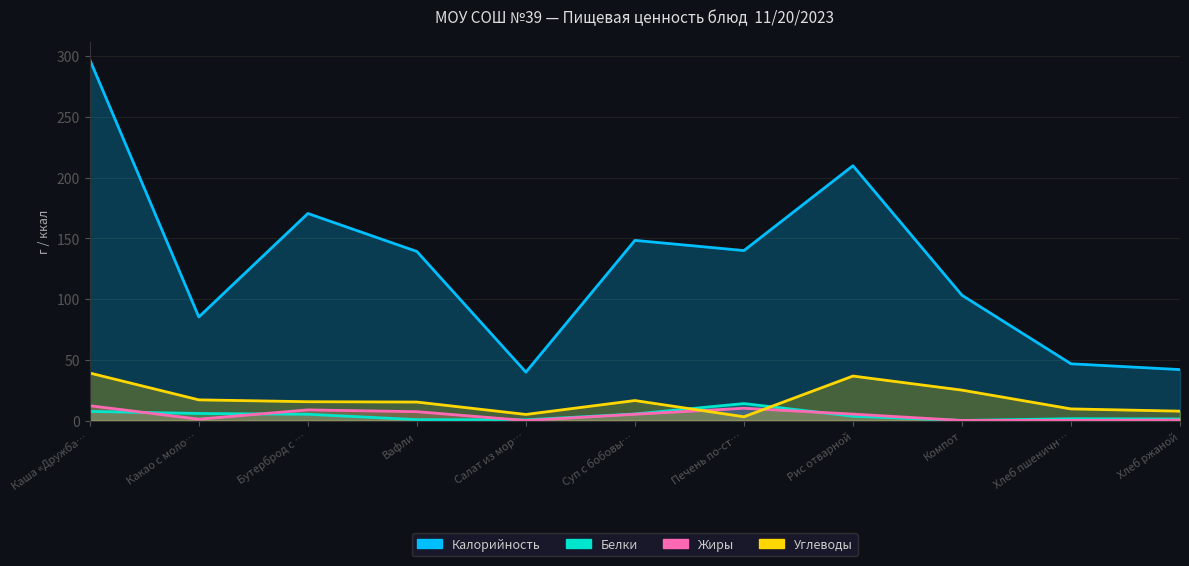

At which category is the sum across all series the highest?

Каша «Дружба…